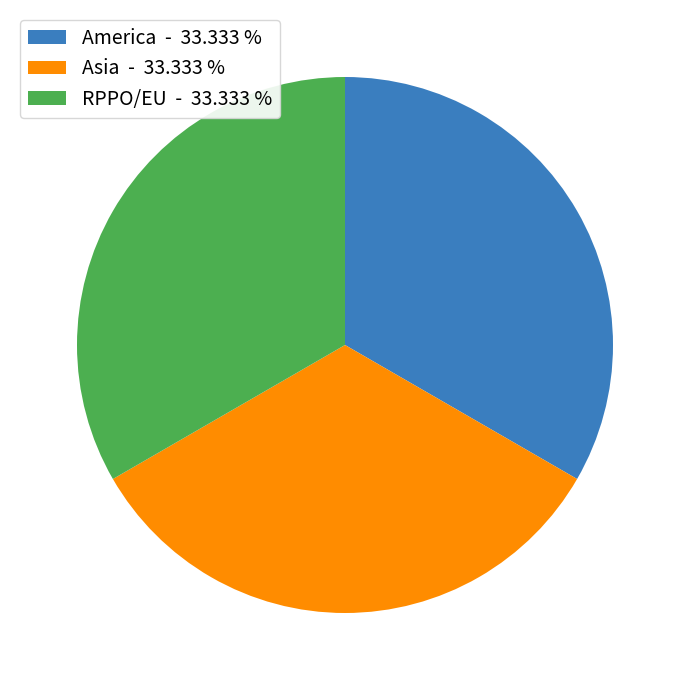

Count the number of slices in the pie.

3